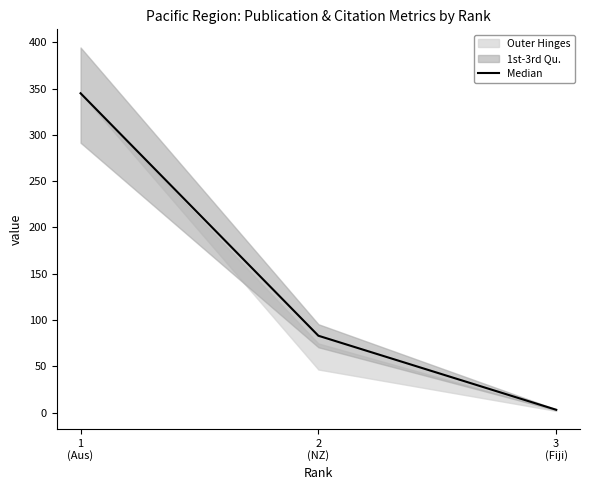

How many lines are shown in the chart?

1